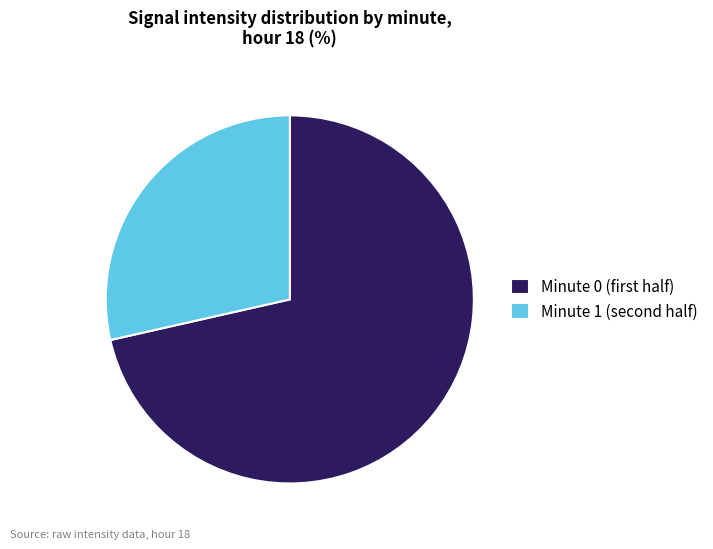

What is the smallest slice in the pie chart?

Minute 1 (second half)